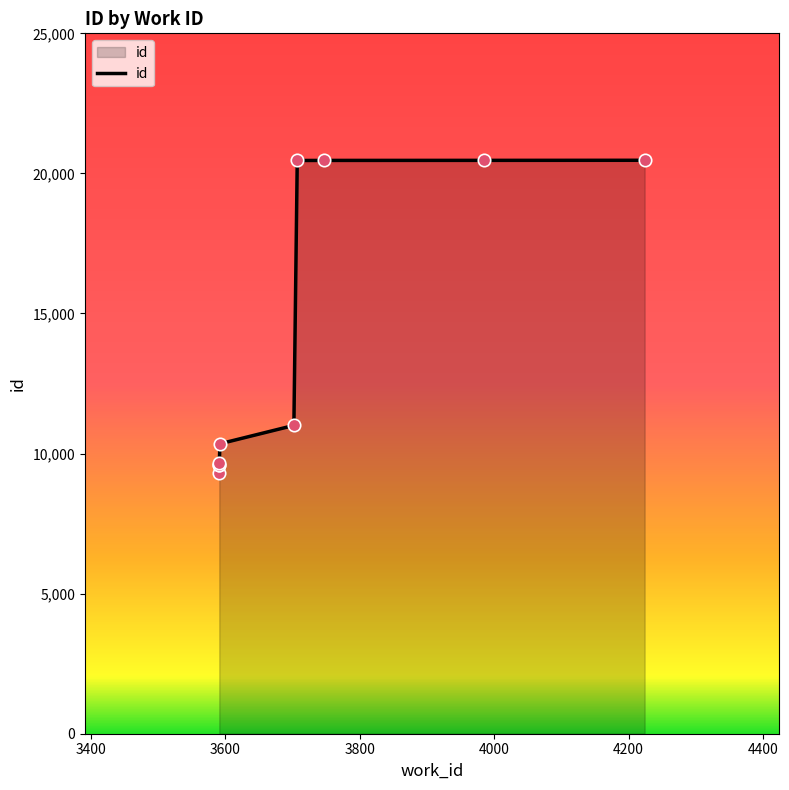

What is the change in value from 3591 to 4224?

+10798